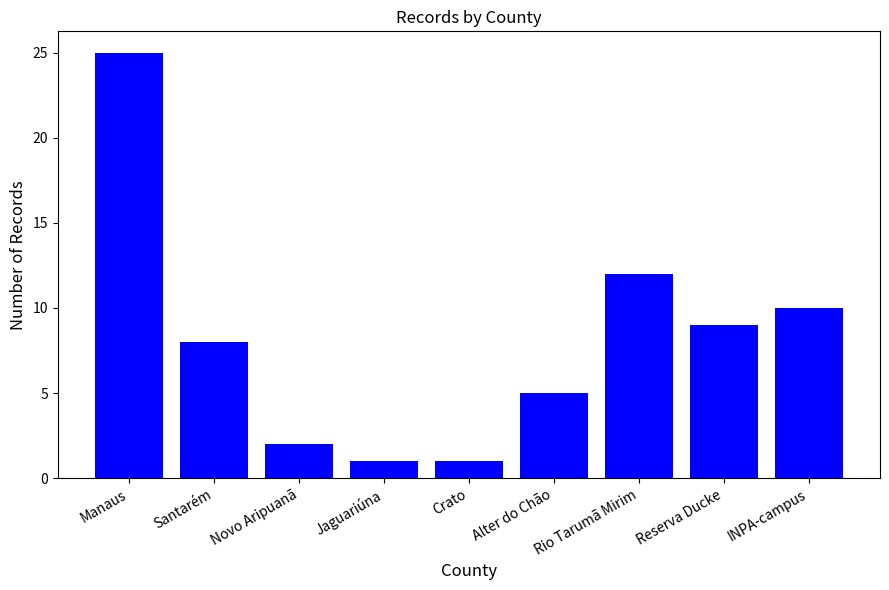

At which category does the chart reach its peak across all series?

Manaus